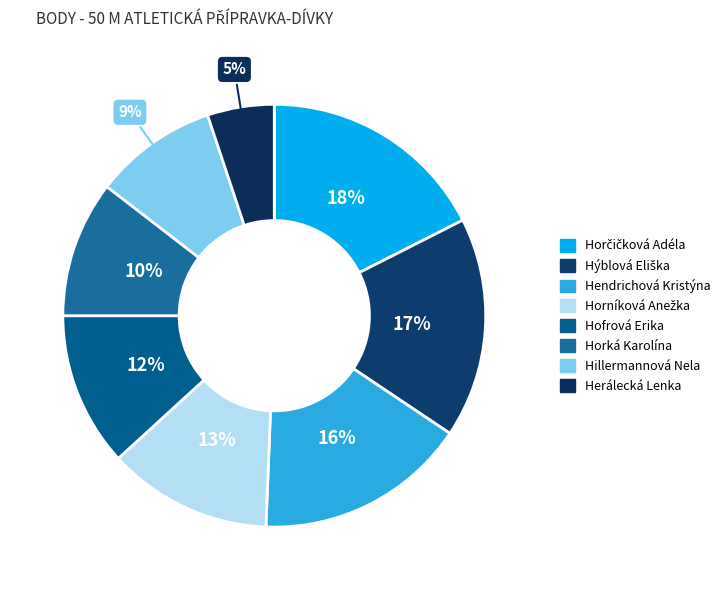

How many slices are in this pie chart?

8